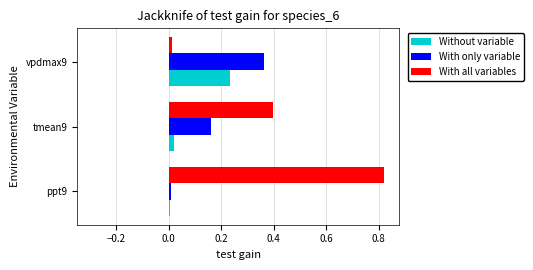

The value of With all variables at tmean9 is 0.4. True or false?

True